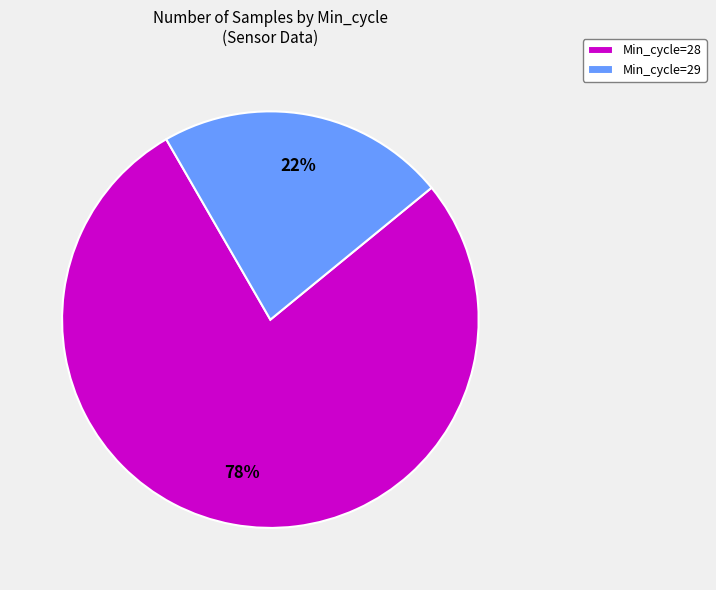

Between Min_cycle=28 and Min_cycle=29, which is larger?

Min_cycle=28